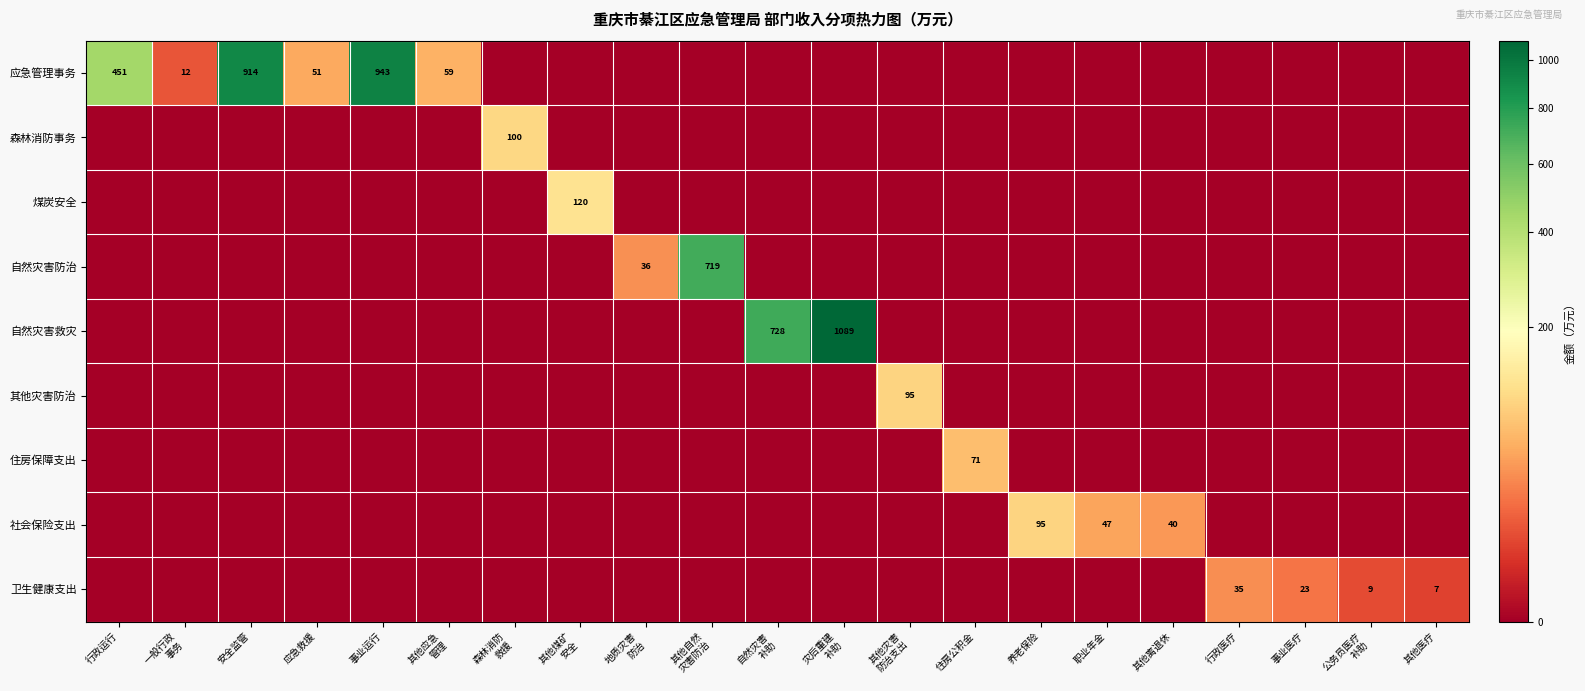

What is the difference between the maximum and minimum values in the 自然灾害救灾 series?

1089.0